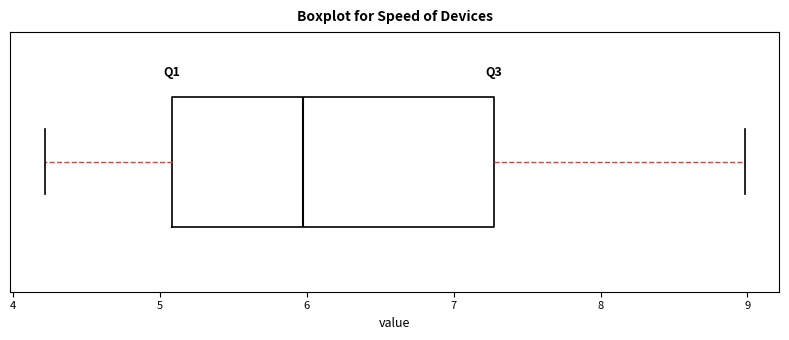

Where is the left edge of the box on the x-axis? The values are not printed on the chart, so give them approximately, as read against the axis.

5.1